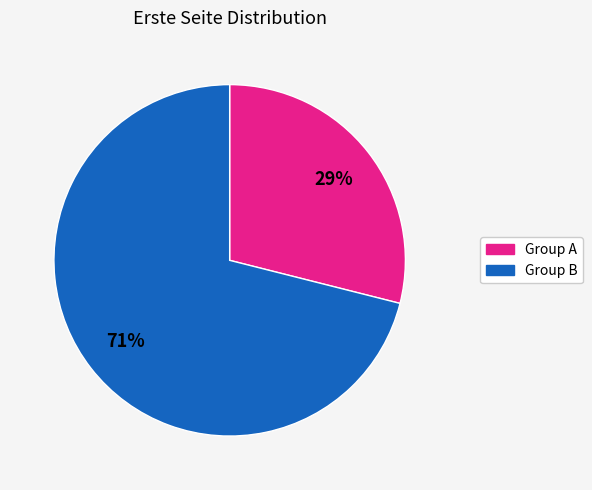

To the nearest percent, what is the difference between the largest and smallest slice percentages?

42%